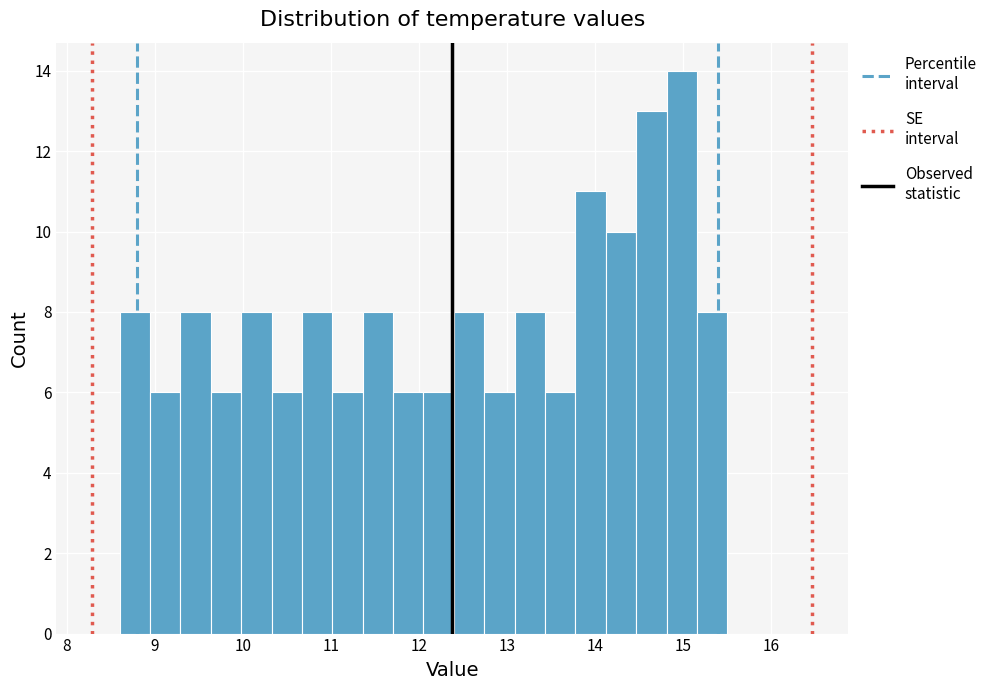

Around what value on the x-axis is the tallest bar? Give the approximate position of its centre, as read against the axis.

15.0